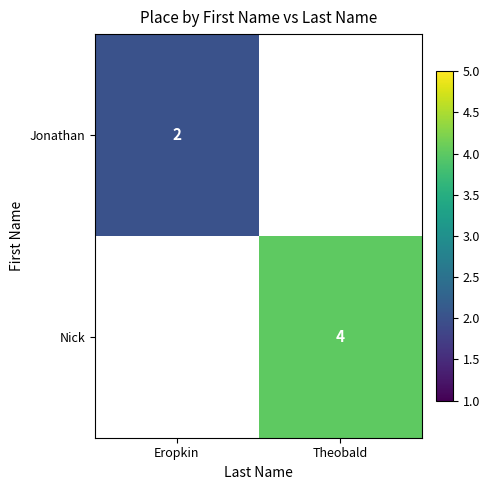

The Nick series shows 4 at Theobald. True or false?

True